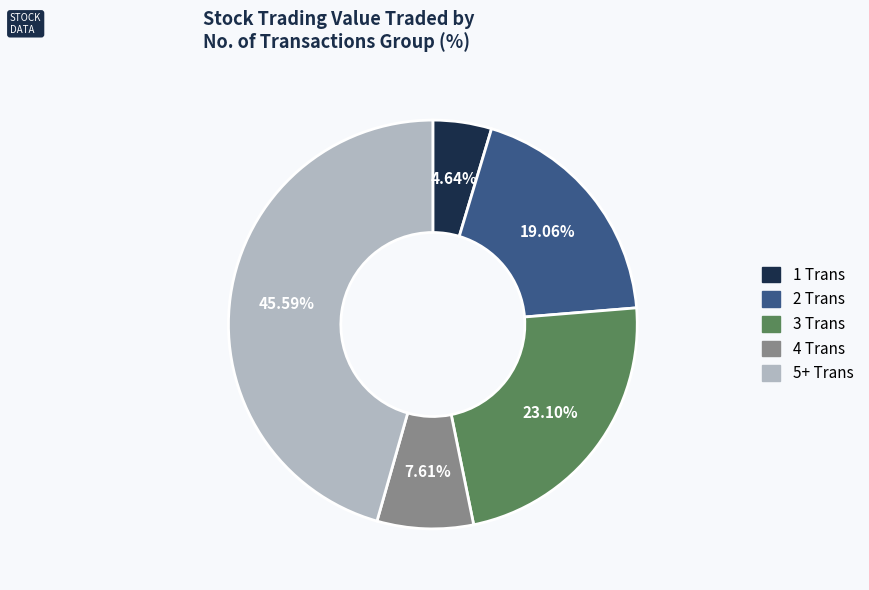

Is there any slice that represents more than half of the pie?

No